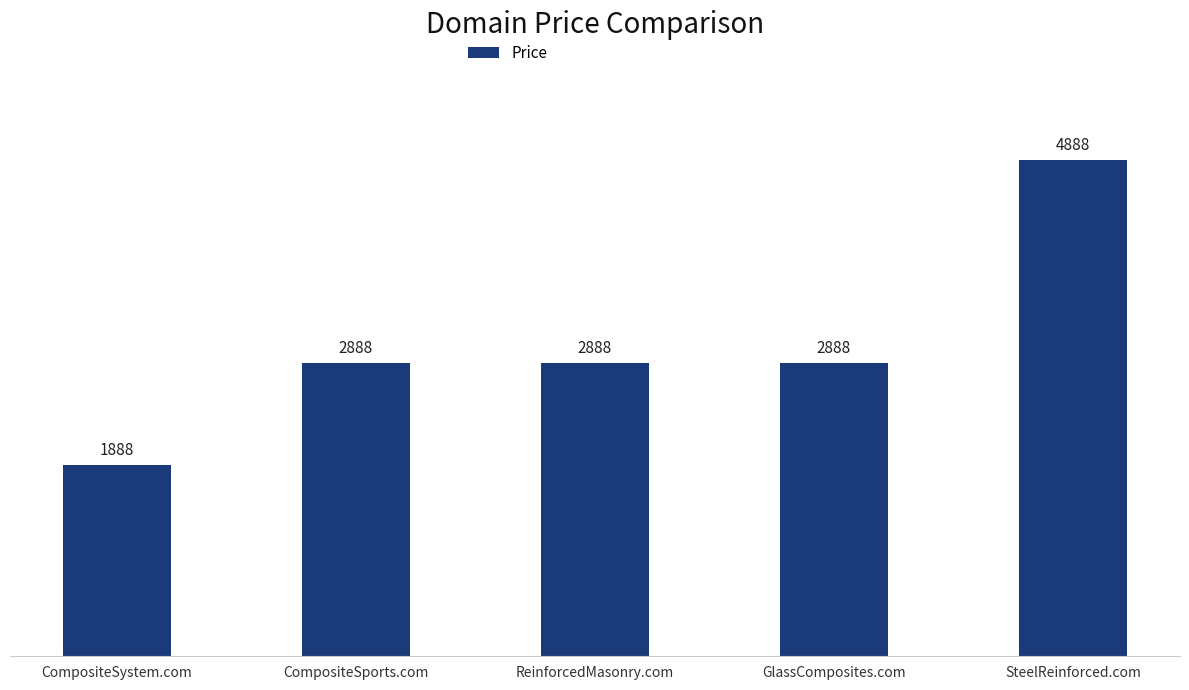

Which has a higher value, ReinforcedMasonry.com or CompositeSystem.com?

ReinforcedMasonry.com